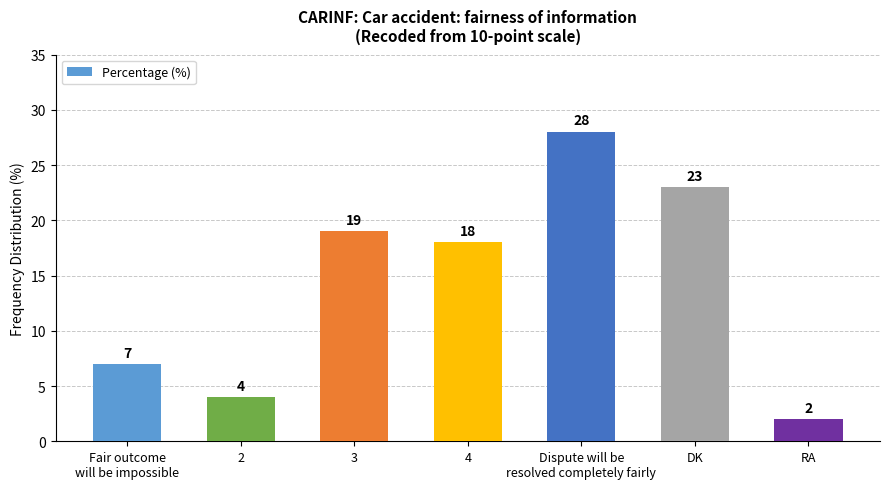

Reading left to right, transcribe all the data shown in this chart.

7	4	19	18	28	23	2